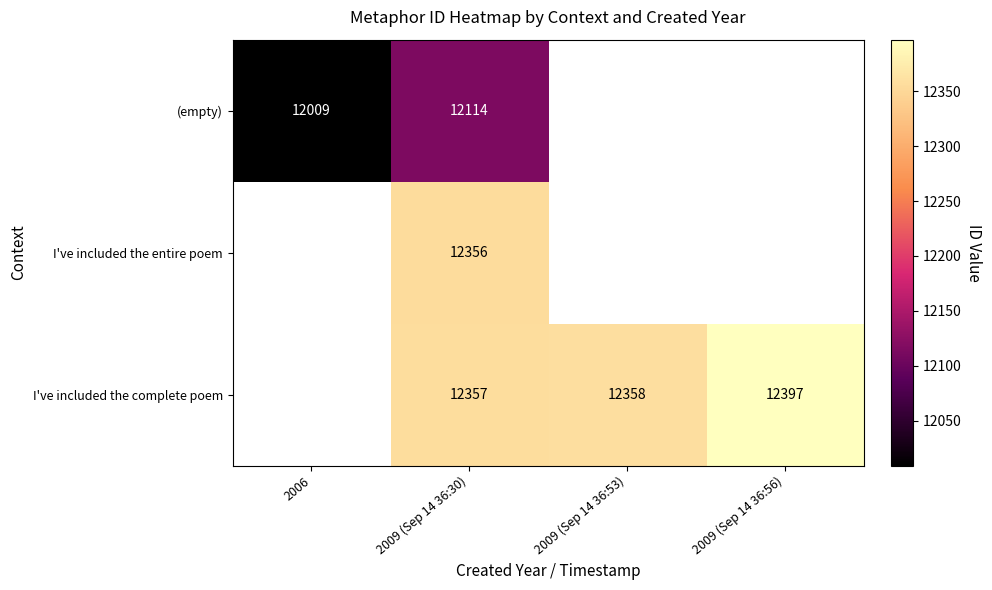

True or false: I've included the complete poem has a value of 12358 at 2009 (Sep 14 36:53).

True